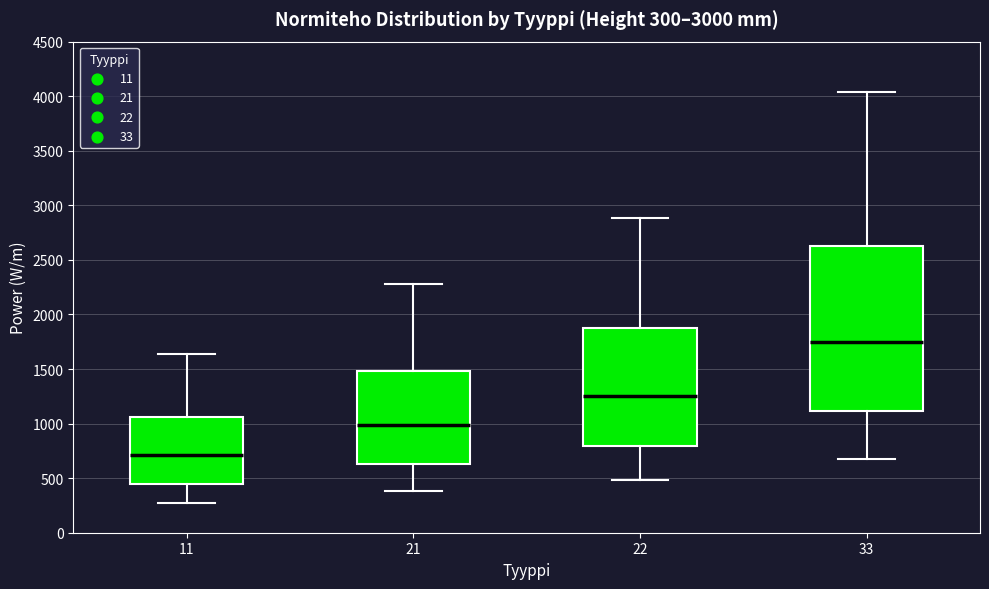

Comparing the boxes themselves (not the whiskers), which one is the tallest?

33